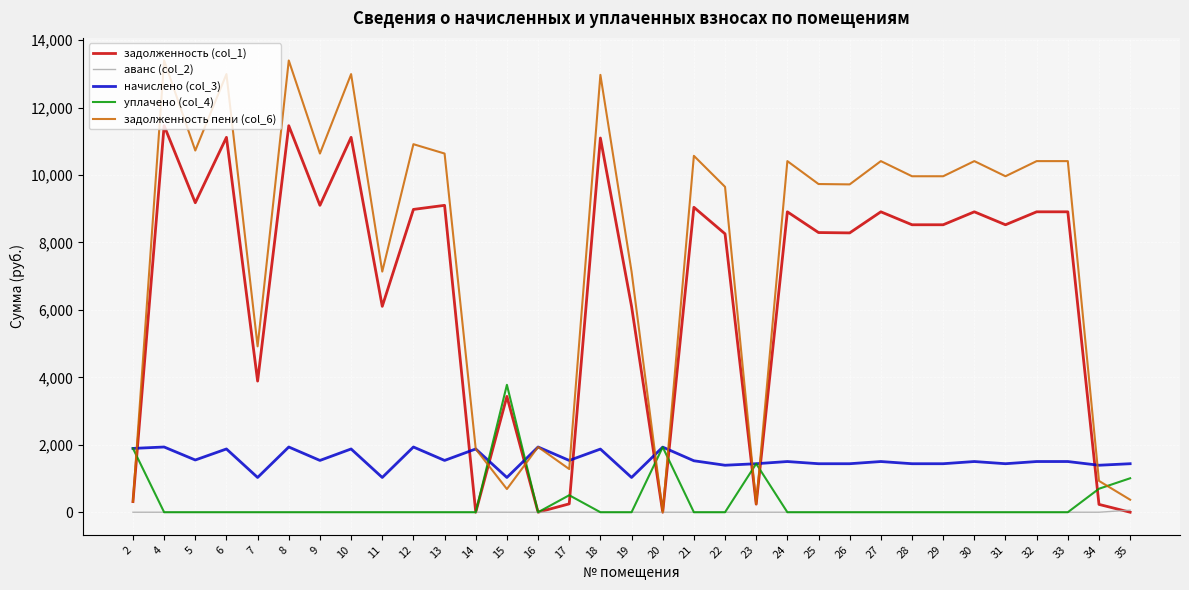

List the series in order of their peak value, lowest first.

аванс (col_2), начислено (col_3), уплачено (col_4), задолженность (col_1), задолженность пени (col_6)